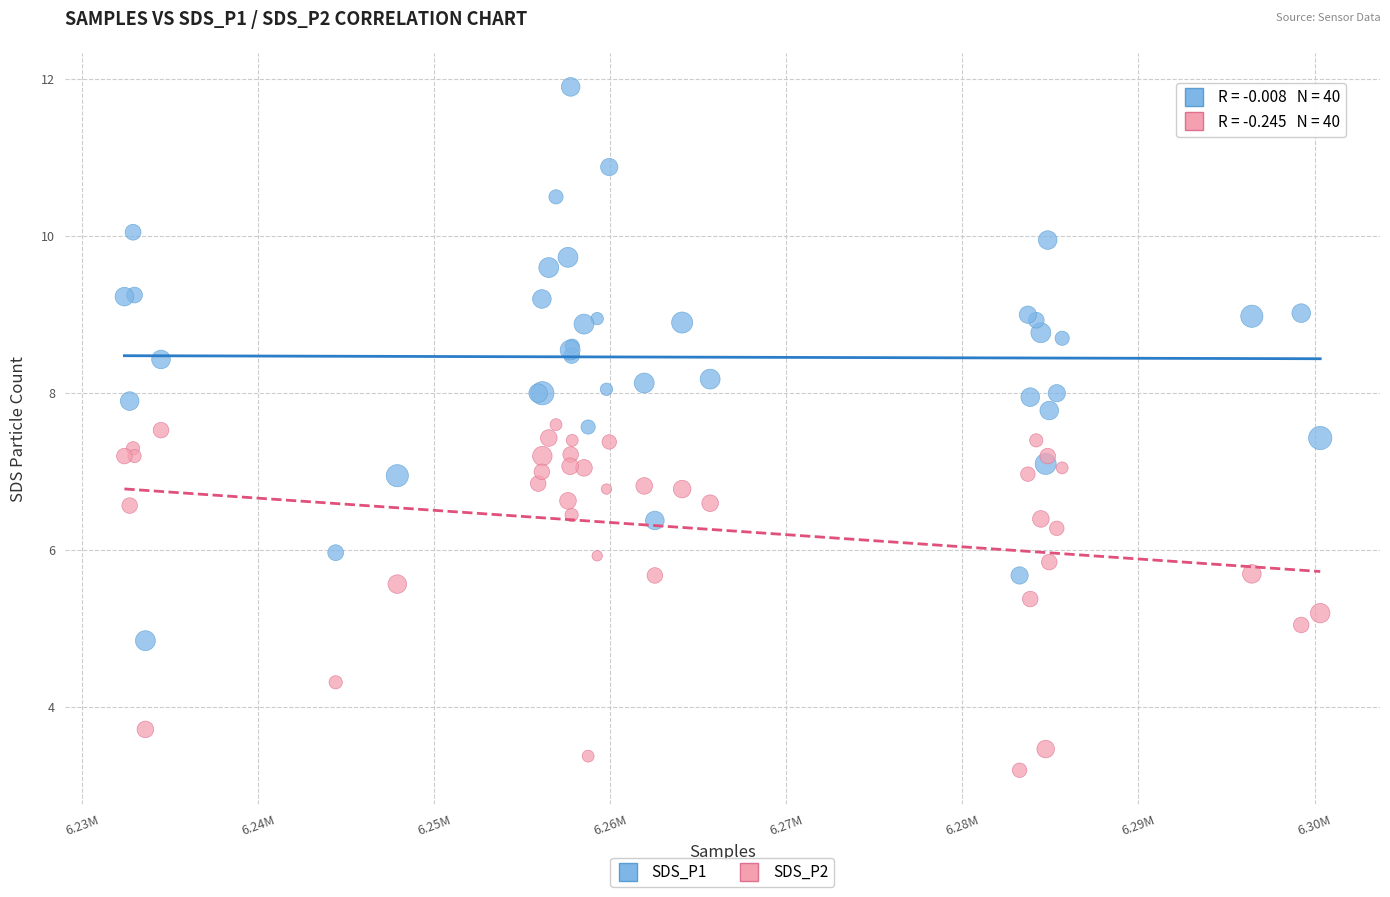

Which series contains the highest Y value?

SDS_P1